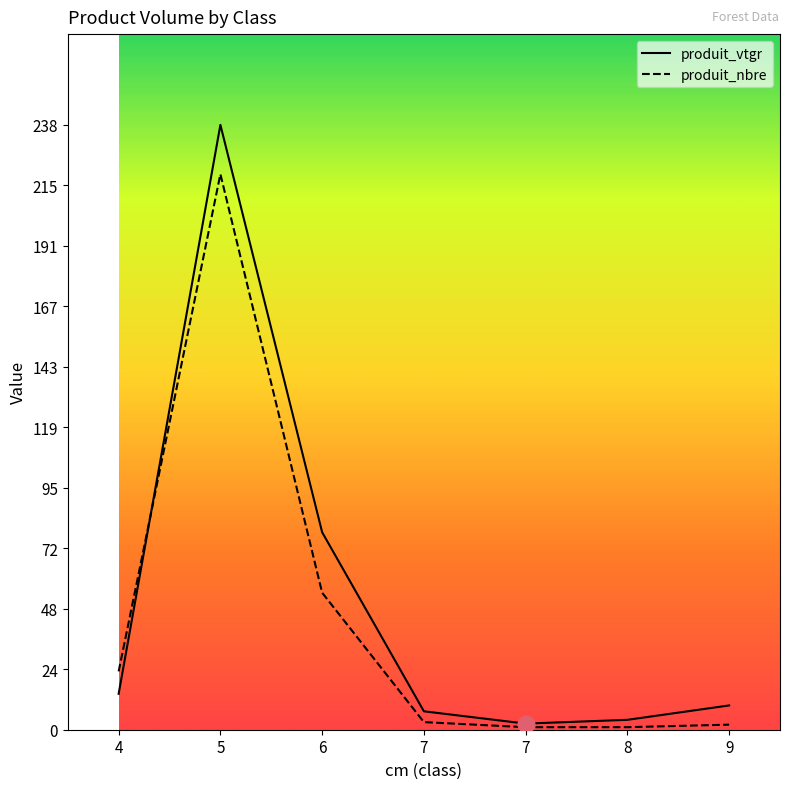

How many lines are shown in the chart?

2